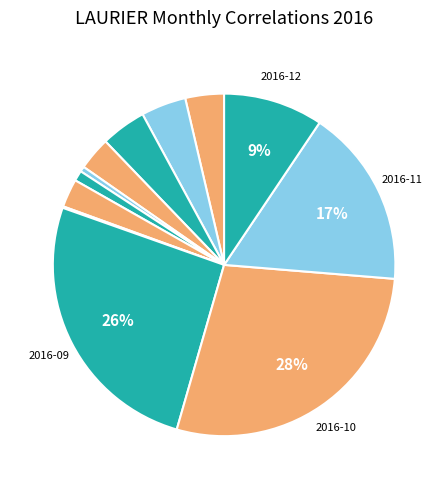

Which category has the biggest portion of the pie?

2016-10